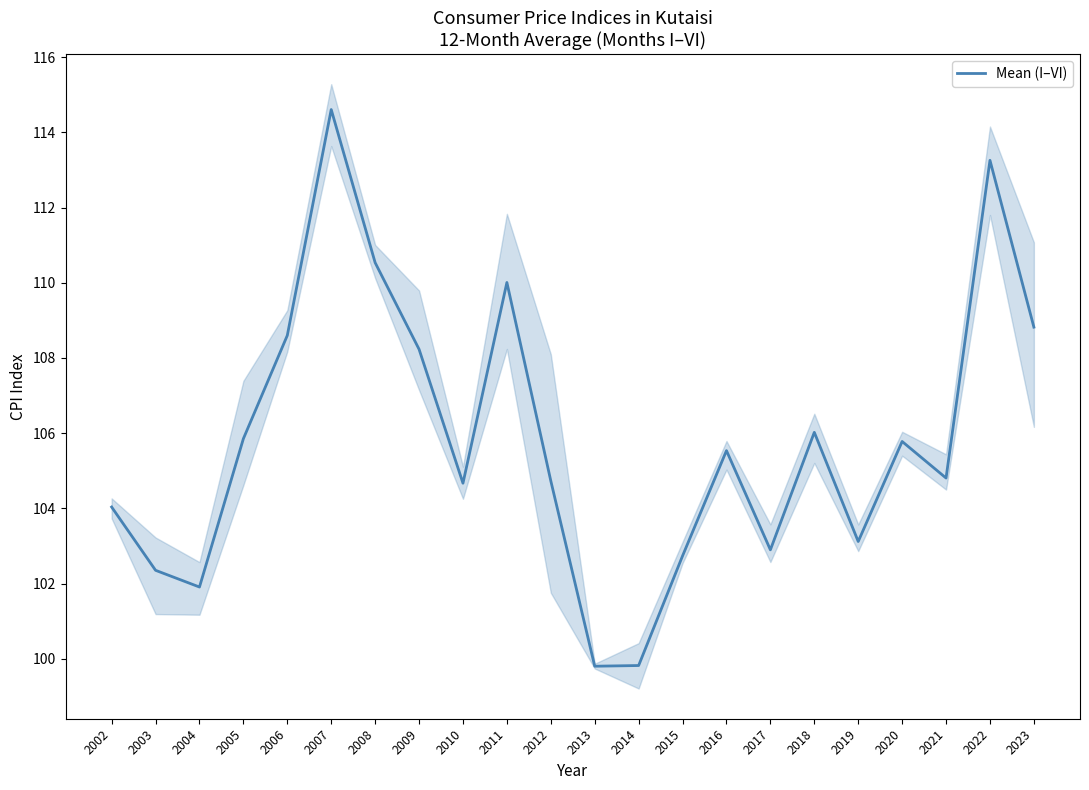

List the labels in order of value, smallest first.

2013, 2014, 2004, 2003, 2015, 2017, 2019, 2002, 2010, 2012, 2021, 2016, 2020, 2005, 2018, 2009, 2006, 2023, 2011, 2008, 2022, 2007